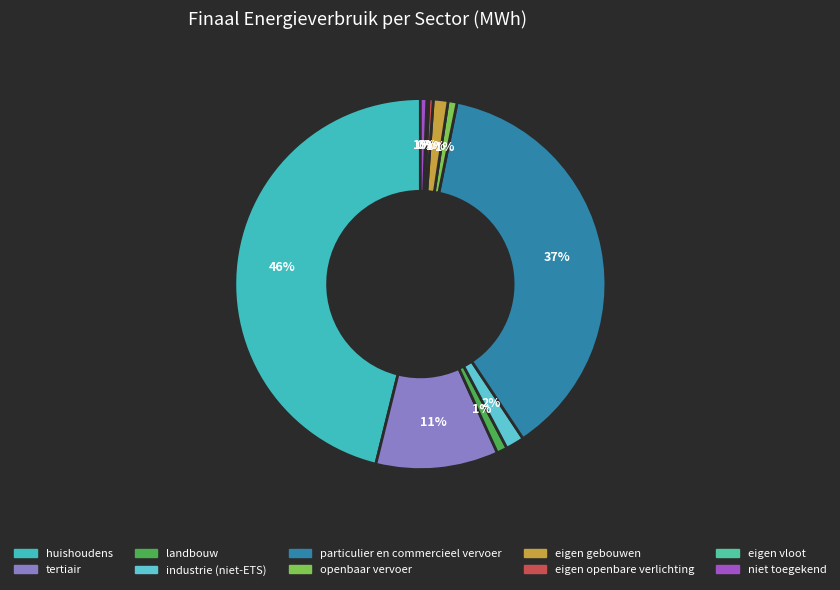

Which slice is the smallest?

eigen vloot